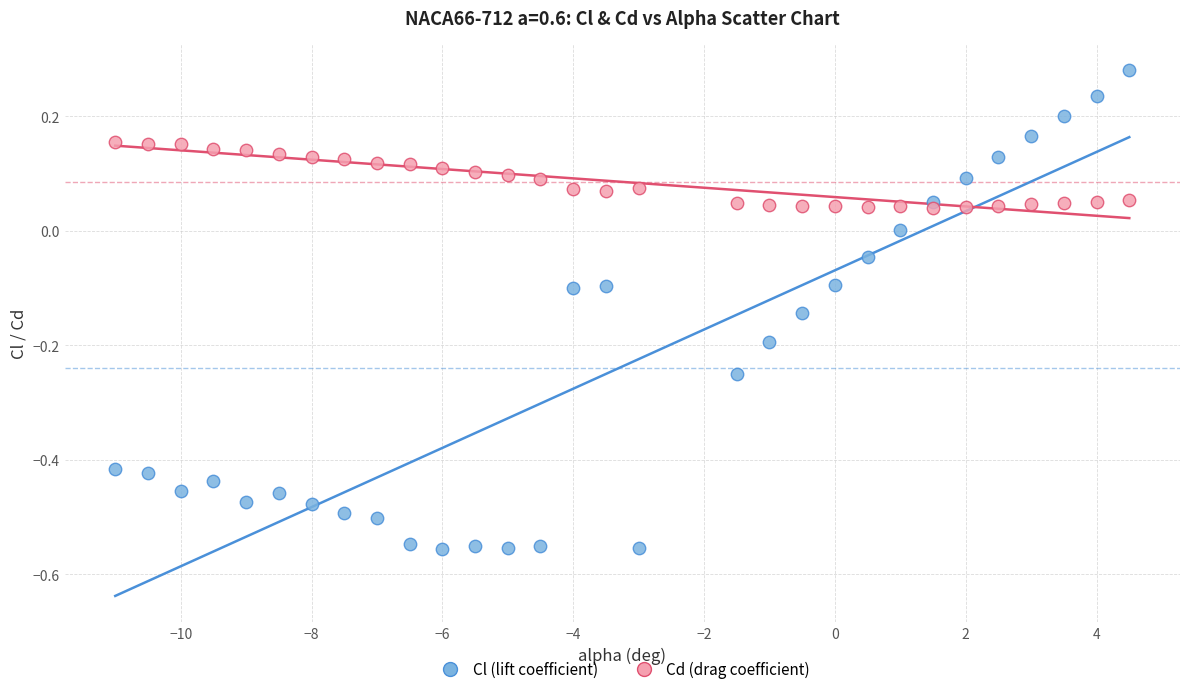

Which series reaches the maximum Y coordinate?

Cl (lift coefficient)